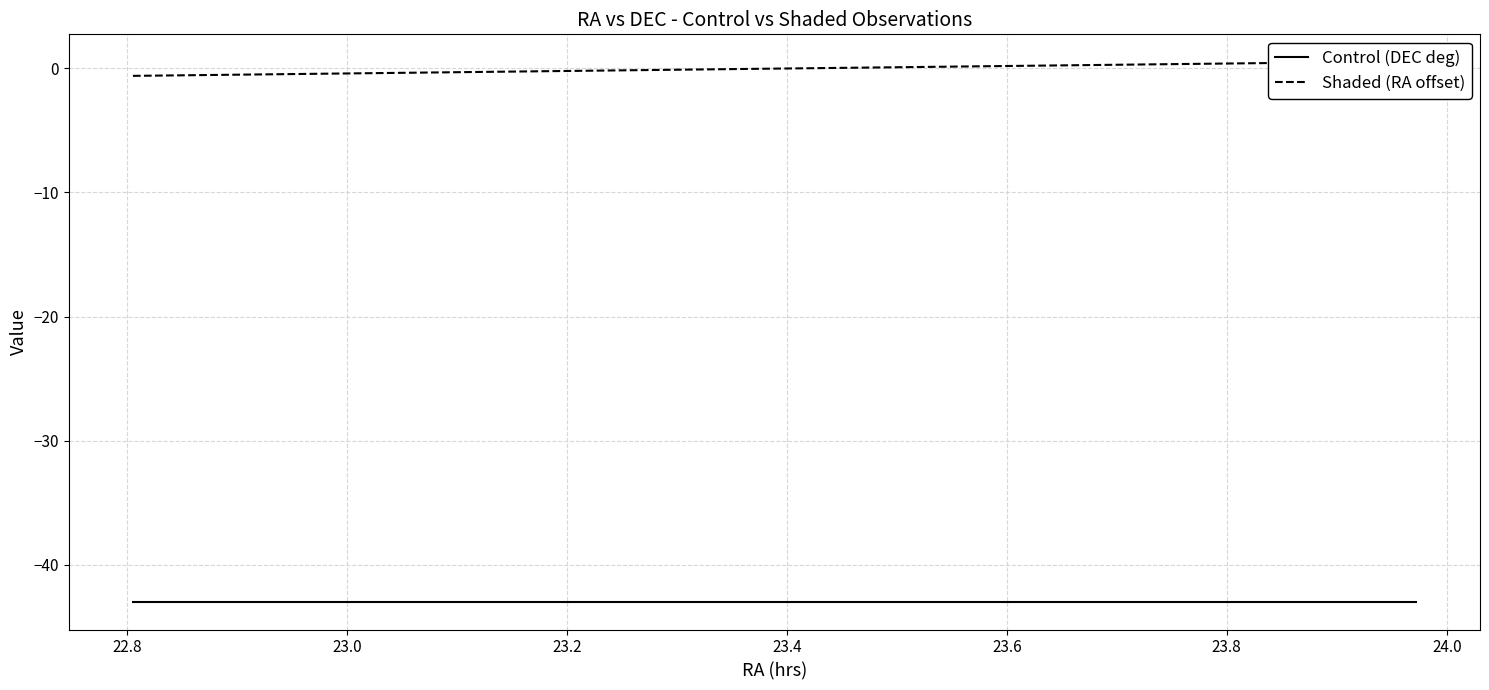

Rank the series at 24.0 from lowest to highest value.

Control (DEC deg), Shaded (RA offset)